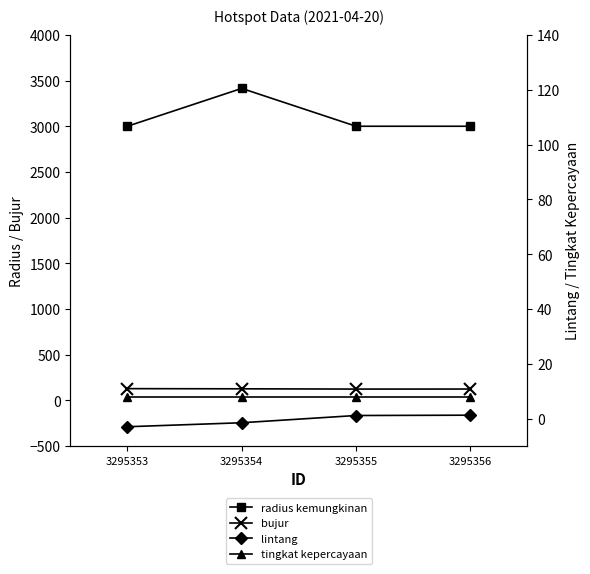

Which series has the largest range (max minus min)?

radius kemungkinan